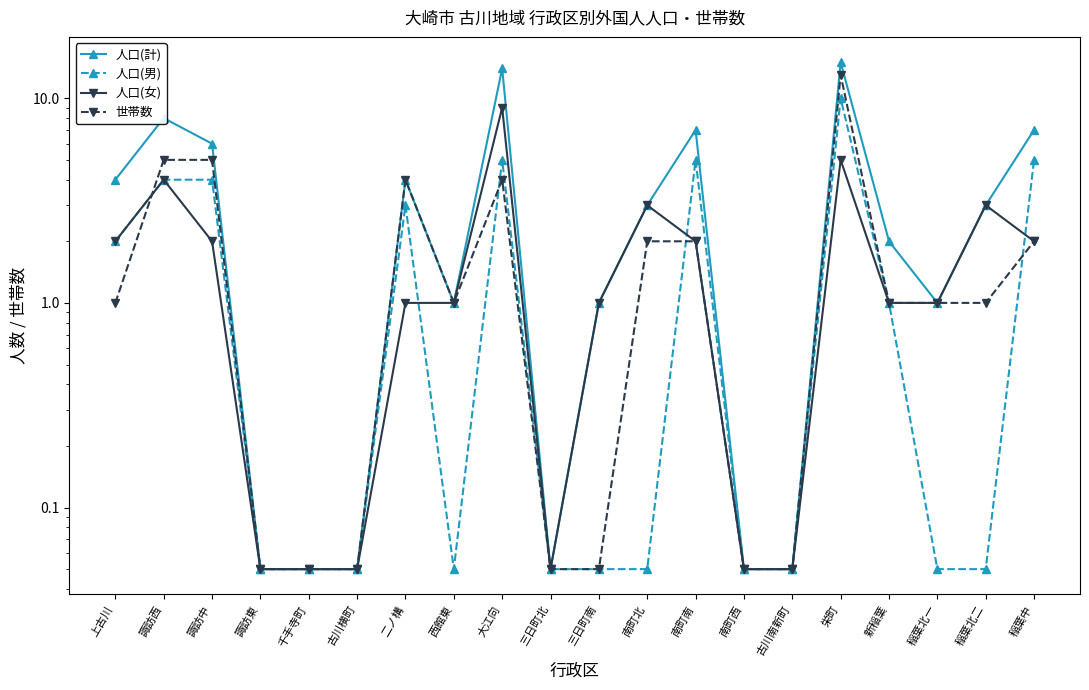

What is the value of the 人口(男) point at the 12th from the left?

0.1